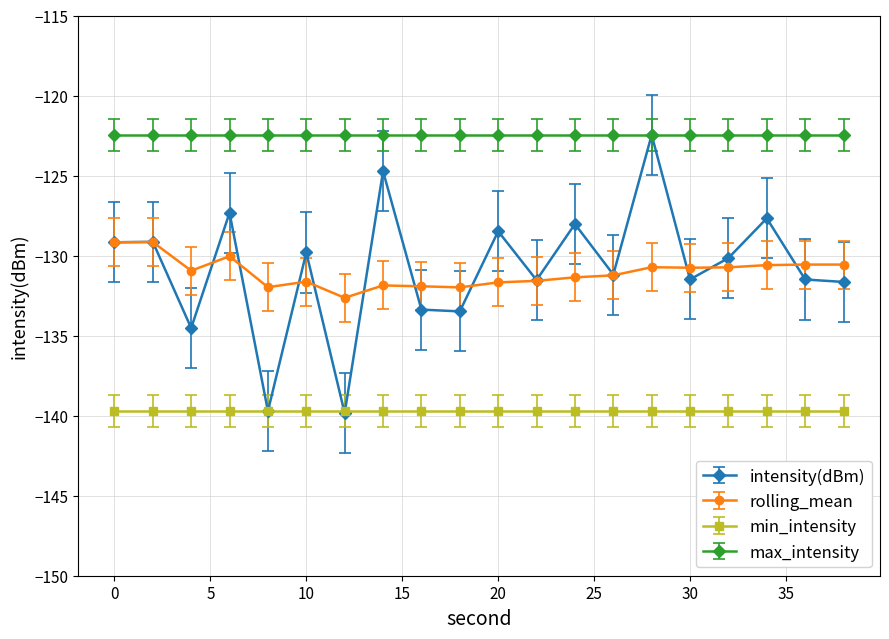

True or false: max_intensity and min_intensity cross at least once.

False